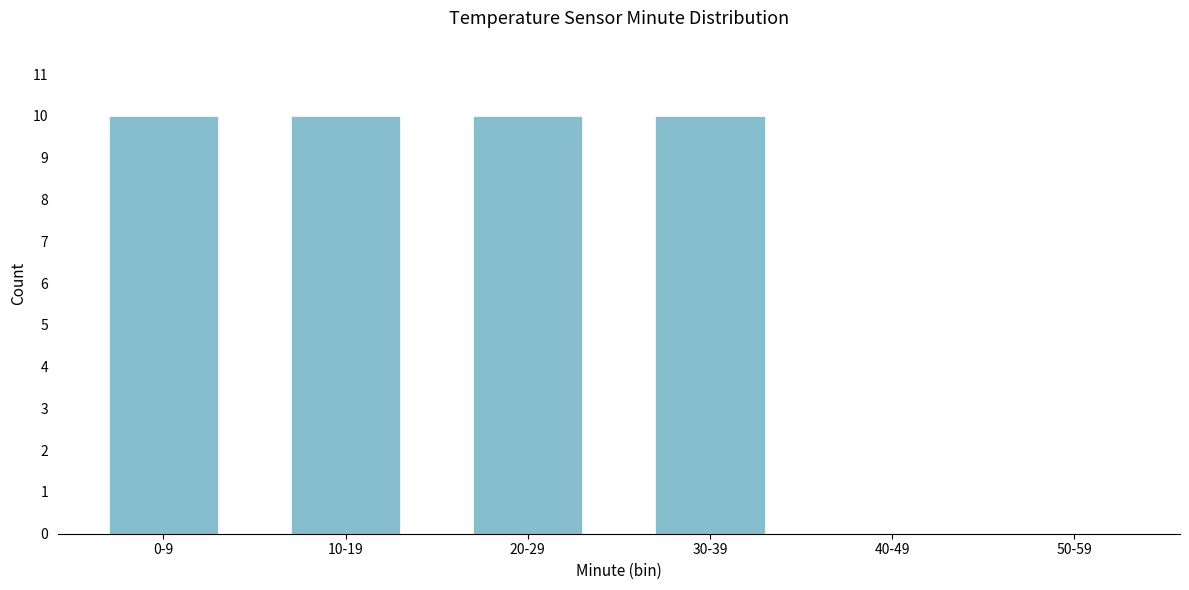

Reading left to right, list all the values displayed in this chart.

0-9=10	10-19=10	20-29=10	30-39=10	40-49=0	50-59=0